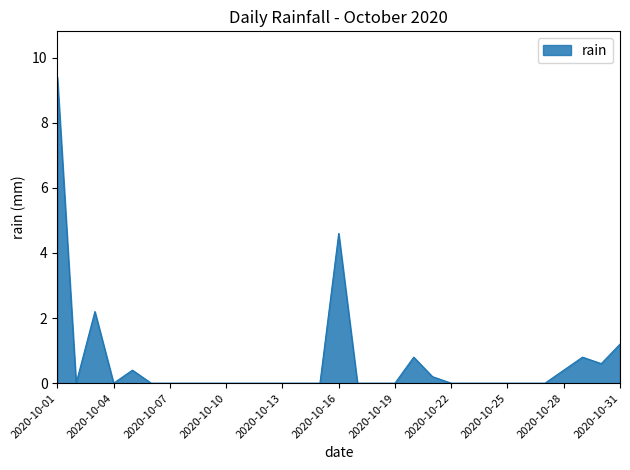

What is the maximum value shown in the chart?

9.4